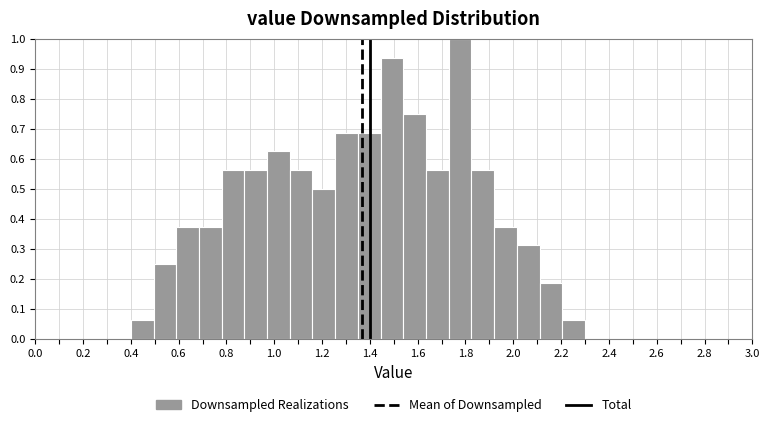

Reading left to right, transcribe this chart: for each bar, give the range it covers on the x-axis and its height. Neither the bar edges nor the heights are printed on the chart, so give them approximately, as read against the axes.

0.400 to 0.495: 0.06
0.495 to 0.590: 0.25
0.590 to 0.685: 0.38
0.685 to 0.780: 0.38
0.780 to 0.875: 0.56
0.875 to 0.970: 0.56
0.970 to 1.065: 0.63
1.065 to 1.160: 0.56
1.160 to 1.255: 0.50
1.255 to 1.350: 0.69
1.350 to 1.445: 0.69
1.445 to 1.540: 0.94
1.540 to 1.635: 0.75
1.635 to 1.730: 0.56
1.730 to 1.825: 1.00
1.825 to 1.920: 0.56
1.920 to 2.015: 0.38
2.015 to 2.110: 0.31
2.110 to 2.205: 0.19
2.205 to 2.300: 0.06